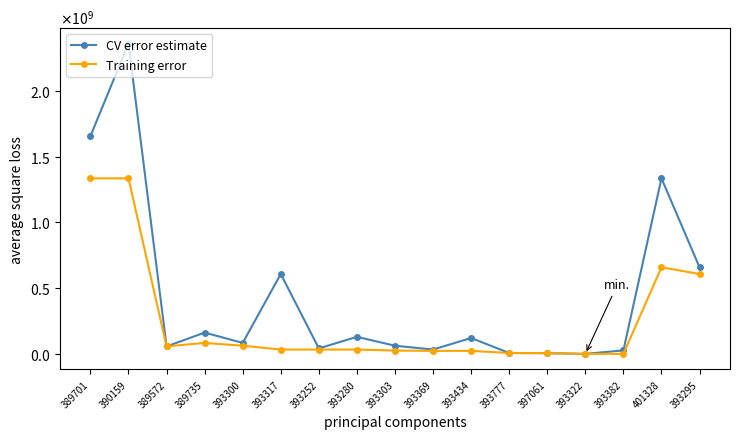

What are all the series names shown in the legend?

CV error estimate, Training error